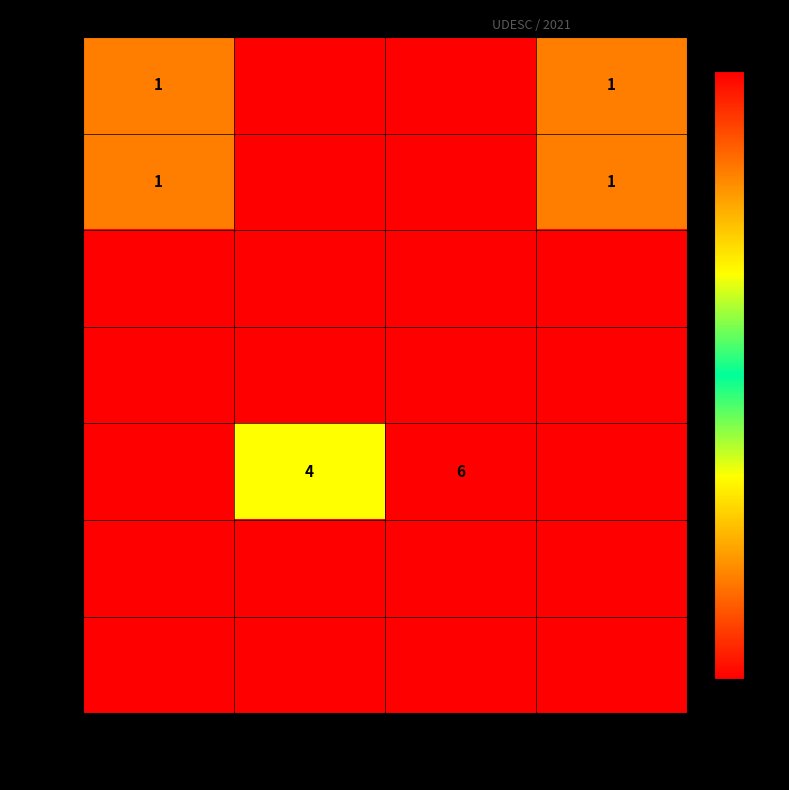

The value of Item 1 at AF/OS 229/2021 is 1. True or false?

True